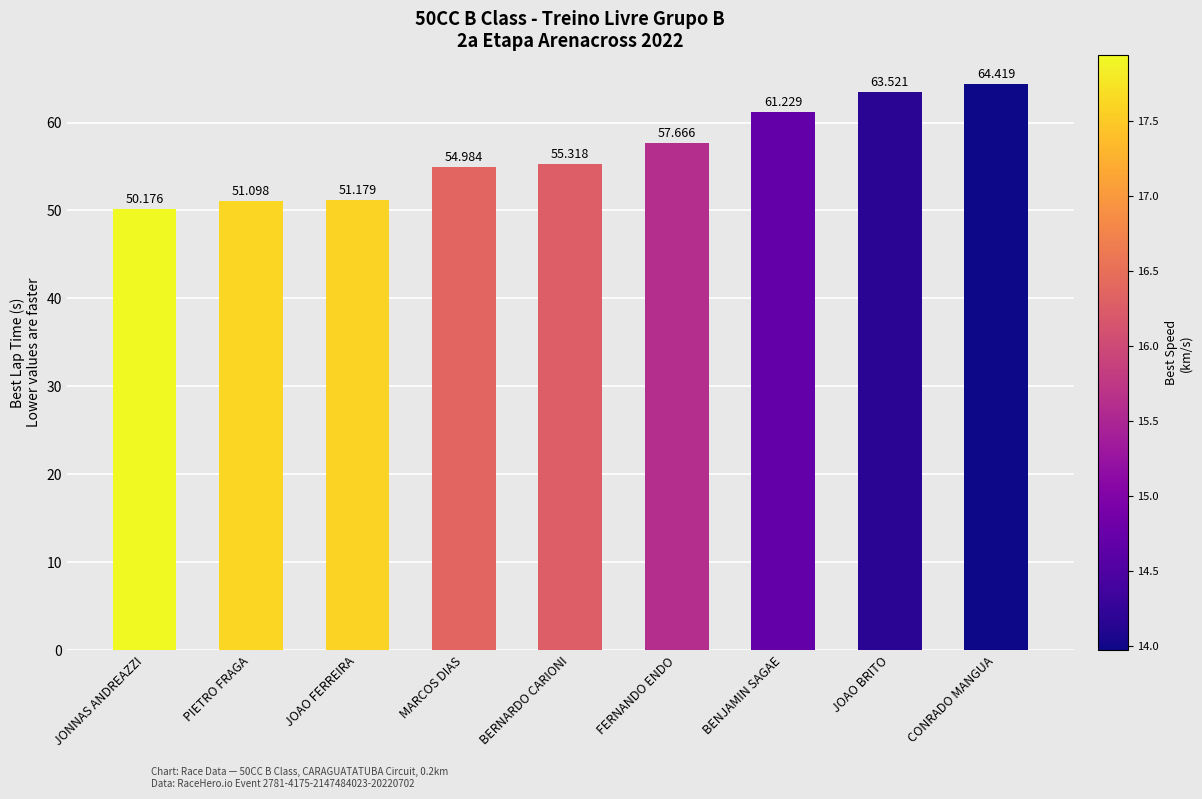

What is the difference between the values at JOAO BRITO and CONRADO MANGUA?

0.9